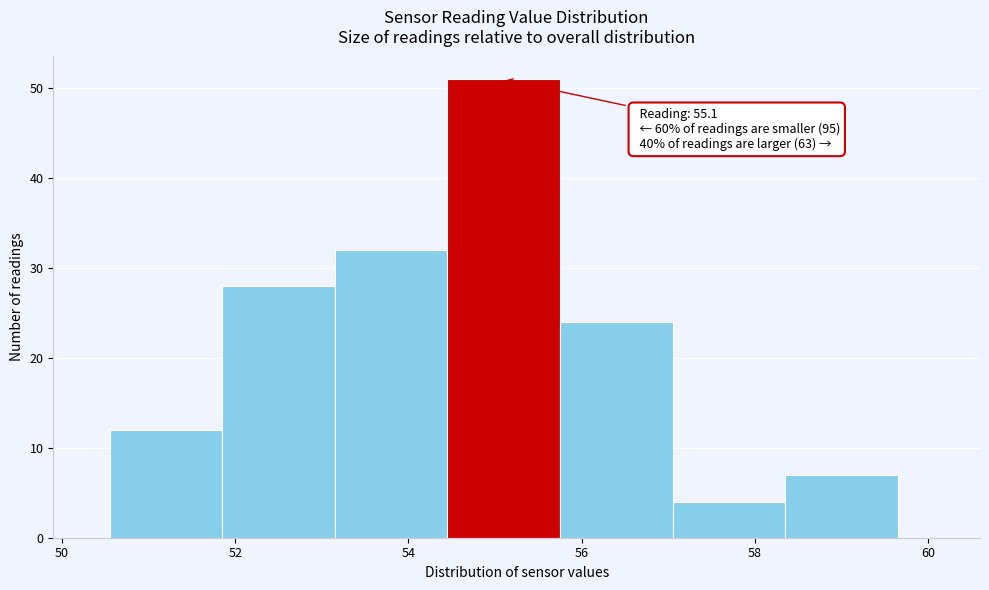

Over which range of the x-axis is the bar tallest?

54.45 to 55.75